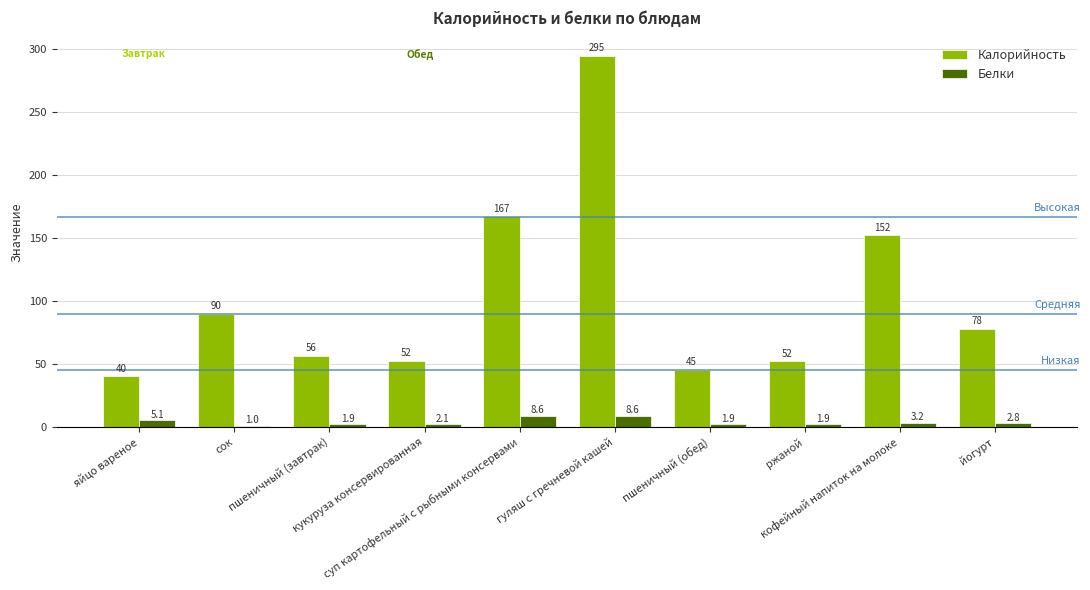

What is the spread (max minus min) of values at гуляш с гречневой кашей?

286.2